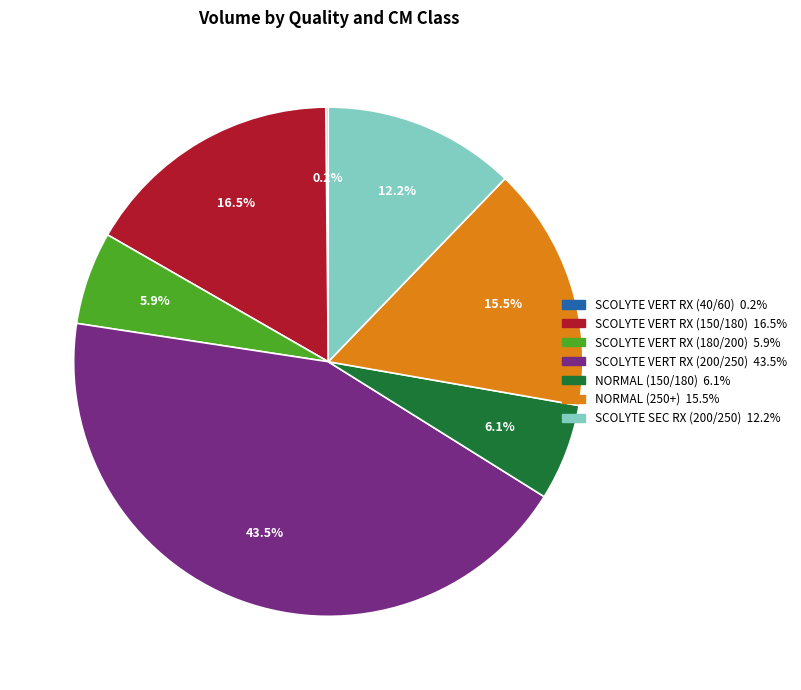

Which category has the biggest portion of the pie?

SCOLYTE VERT RX (200/250)